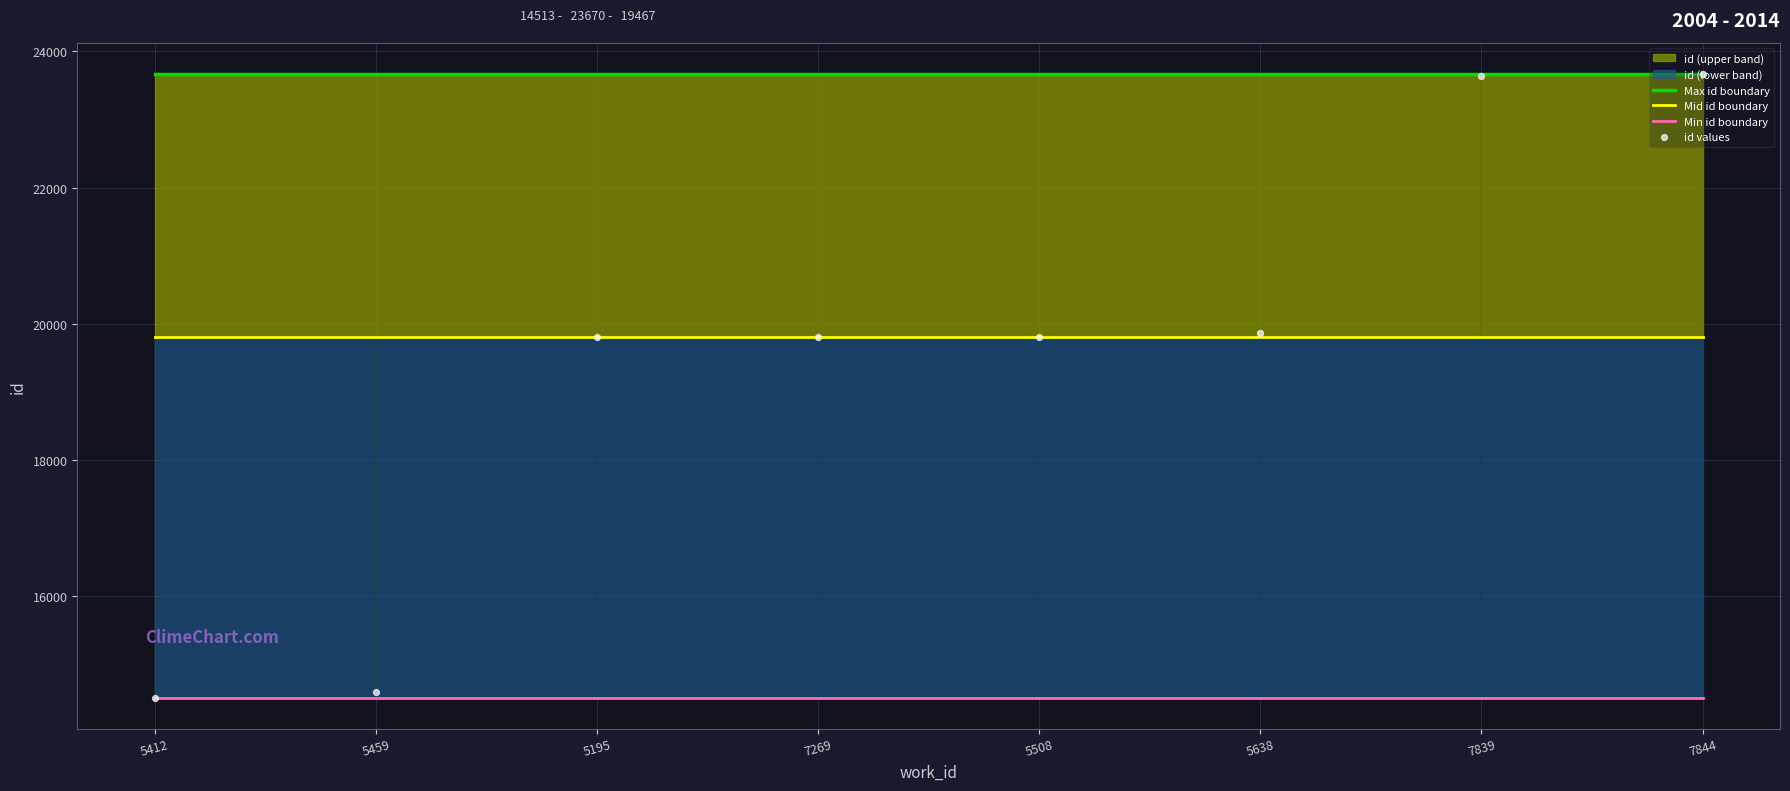

Is the value of id values at 5412 greater than the value of Min id boundary at 5412?

No